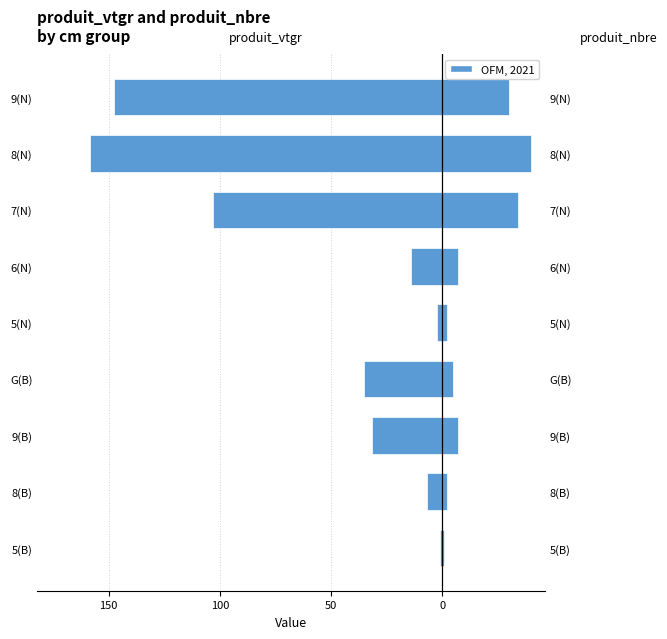

How many bars are there in total?

18